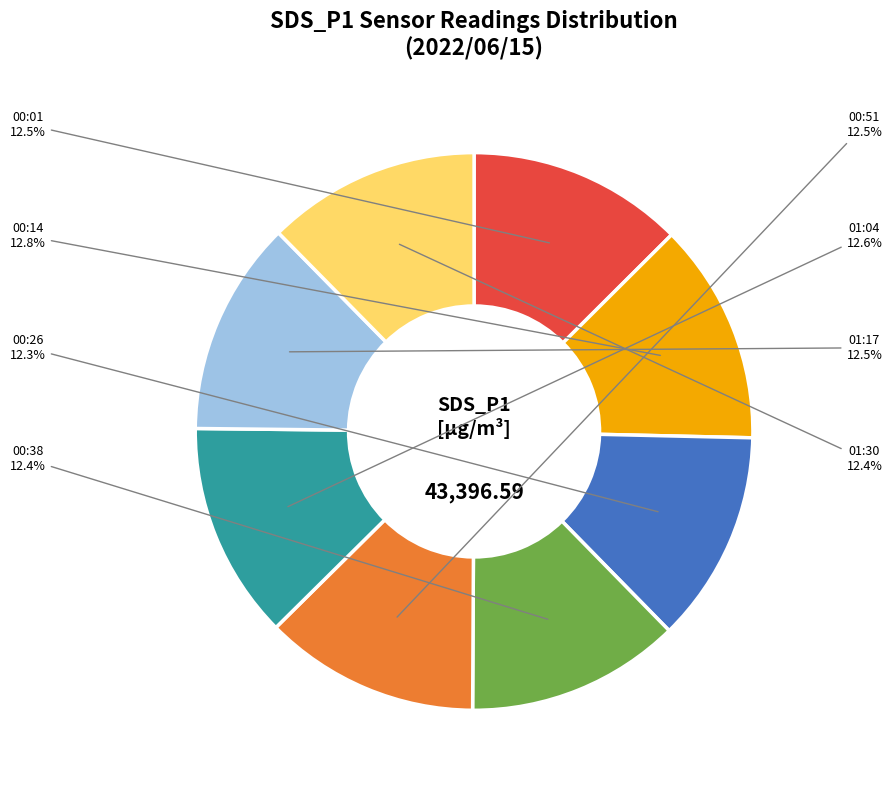

What is the ratio of the value at 00:14 to the value at 00:26?

1.0